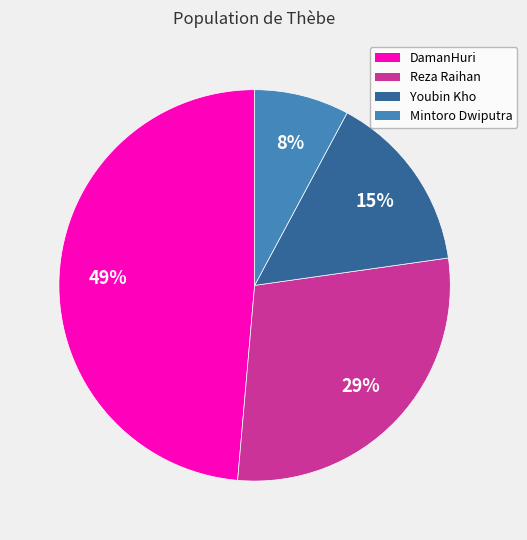

Is it true that Reza Raihan is 29% of the pie?

True